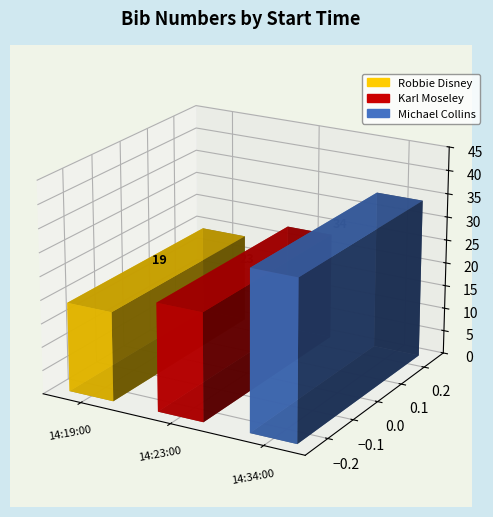

Are the bars horizontal?

No